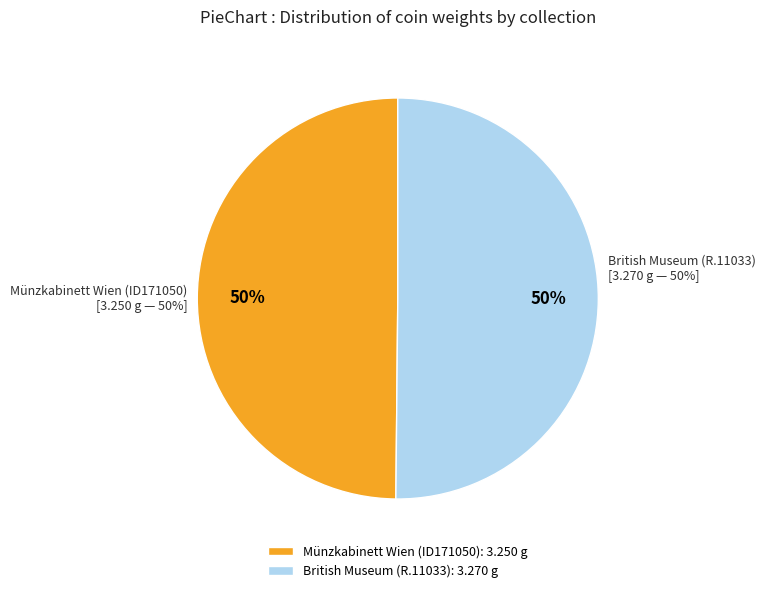

Which category has the smallest portion of the pie?

Münzkabinett Wien (ID171050)